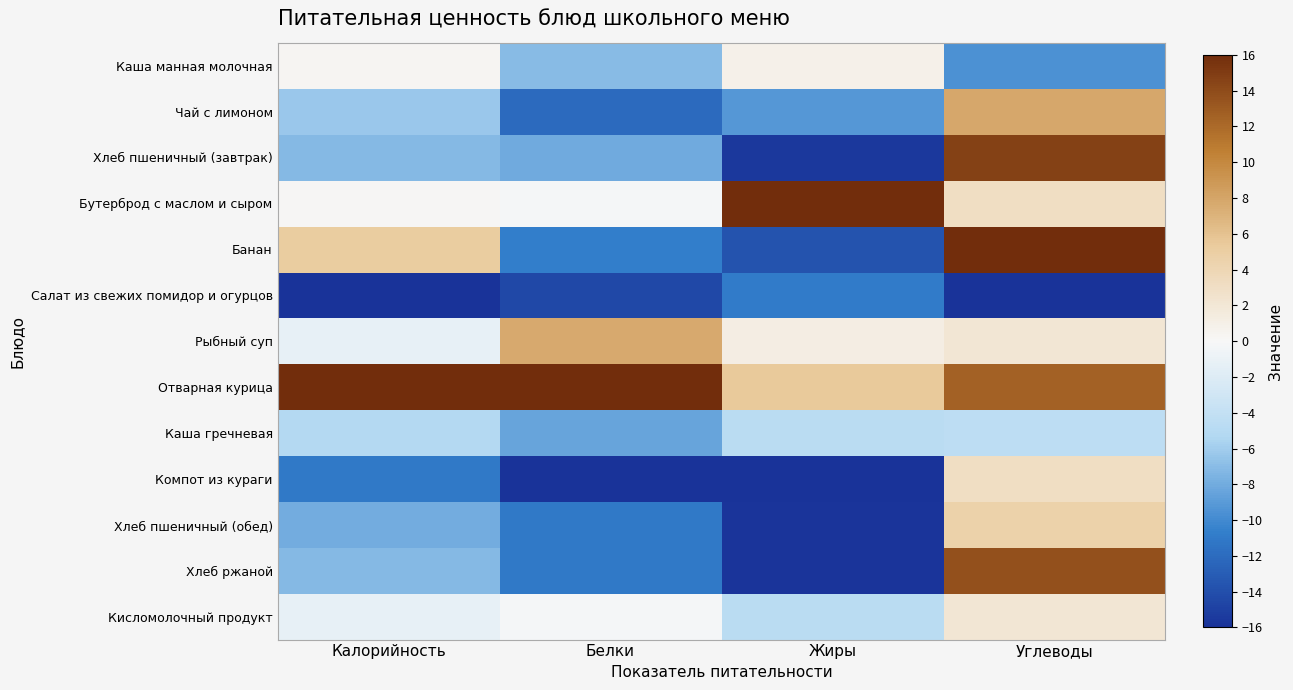

Which series changed the most between Калорийность and Белки?

Банан